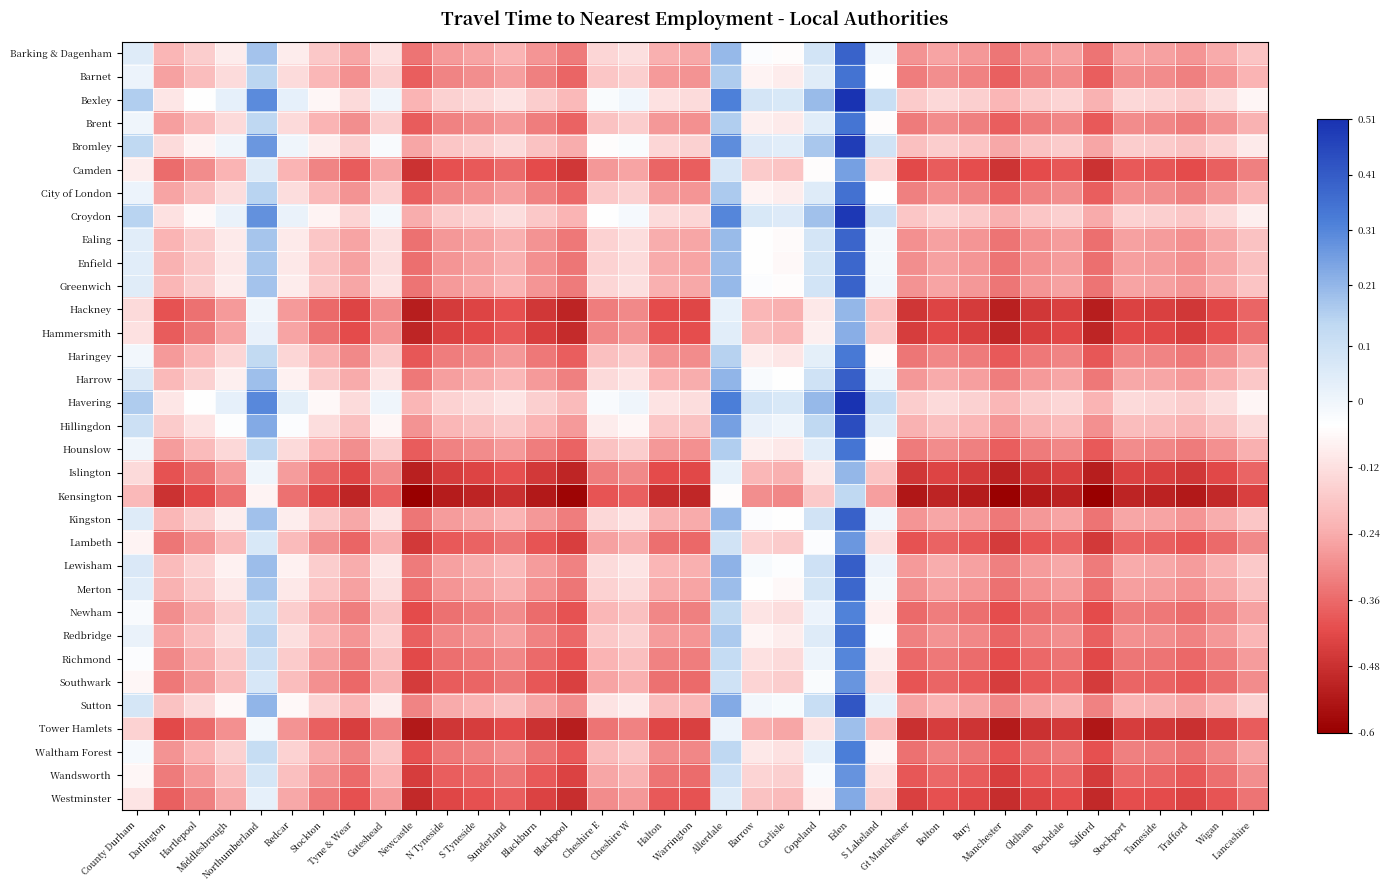

Reading left to right, transcribe all the data shown in this chart.

Barking & Dagenham: County Durham=0.0	Darlington=-0.2	Hartlepool=-0.2	Middlesbrough=-0.1	Northumberland=0.2	Redcar=-0.1	Stockton=-0.2	Tyne & Wear=-0.3	Gateshead=-0.1	Newcastle=-0.3	N Tyneside=-0.3	S Tyneside=-0.3	Sunderland=-0.2	Blackburn=-0.3	Blackpool=-0.3	Cheshire E=-0.1	Cheshire W=-0.1	Halton=-0.2	Warrington=-0.2	Allerdale=0.2	Barrow=-0.0	Carlisle=-0.1	Copeland=0.1	Eden=0.4	S Lakeland=-0.0	Gt Manchester=-0.3	Bolton=-0.3	Bury=-0.3	Manchester=-0.3	Oldham=-0.3	Rochdale=-0.3	Salford=-0.3	Stockport=-0.3	Tameside=-0.3	Trafford=-0.3	Wigan=-0.2	Lancashire=-0.2
Barnet: County Durham=0.0	Darlington=-0.3	Hartlepool=-0.2	Middlesbrough=-0.1	Northumberland=0.1	Redcar=-0.1	Stockton=-0.2	Tyne & Wear=-0.3	Gateshead=-0.2	Newcastle=-0.4	N Tyneside=-0.3	S Tyneside=-0.3	Sunderland=-0.3	Blackburn=-0.3	Blackpool=-0.4	Cheshire E=-0.2	Cheshire W=-0.2	Halton=-0.3	Warrington=-0.3	Allerdale=0.2	Barrow=-0.1	Carlisle=-0.1	Copeland=0.0	Eden=0.4	S Lakeland=-0.0	Gt Manchester=-0.3	Bolton=-0.3	Bury=-0.3	Manchester=-0.4	Oldham=-0.3	Rochdale=-0.3	Salford=-0.4	Stockport=-0.3	Tameside=-0.3	Trafford=-0.3	Wigan=-0.3	Lancashire=-0.2
Bexley: County Durham=0.2	Darlington=-0.1	Hartlepool=-0.0	Middlesbrough=0.0	Northumberland=0.3	Redcar=0.0	Stockton=-0.1	Tyne & Wear=-0.1	Gateshead=-0.0	Newcastle=-0.2	N Tyneside=-0.2	S Tyneside=-0.1	Sunderland=-0.1	Blackburn=-0.2	Blackpool=-0.2	Cheshire E=-0.0	Cheshire W=-0.0	Halton=-0.1	Warrington=-0.1	Allerdale=0.3	Barrow=0.1	Carlisle=0.1	Copeland=0.2	Eden=0.5	S Lakeland=0.1	Gt Manchester=-0.2	Bolton=-0.1	Bury=-0.2	Manchester=-0.2	Oldham=-0.2	Rochdale=-0.1	Salford=-0.2	Stockport=-0.1	Tameside=-0.1	Trafford=-0.2	Wigan=-0.1	Lancashire=-0.1
Brent: County Durham=0.0	Darlington=-0.3	Hartlepool=-0.2	Middlesbrough=-0.1	Northumberland=0.1	Redcar=-0.1	Stockton=-0.2	Tyne & Wear=-0.3	Gateshead=-0.2	Newcastle=-0.4	N Tyneside=-0.3	S Tyneside=-0.3	Sunderland=-0.3	Blackburn=-0.3	Blackpool=-0.4	Cheshire E=-0.2	Cheshire W=-0.2	Halton=-0.3	Warrington=-0.3	Allerdale=0.2	Barrow=-0.1	Carlisle=-0.1	Copeland=0.0	Eden=0.3	S Lakeland=-0.0	Gt Manchester=-0.3	Bolton=-0.3	Bury=-0.3	Manchester=-0.4	Oldham=-0.3	Rochdale=-0.3	Salford=-0.4	Stockport=-0.3	Tameside=-0.3	Trafford=-0.3	Wigan=-0.3	Lancashire=-0.2
Bromley: County Durham=0.1	Darlington=-0.1	Hartlepool=-0.1	Middlesbrough=-0.0	Northumberland=0.3	Redcar=0.0	Stockton=-0.1	Tyne & Wear=-0.2	Gateshead=-0.0	Newcastle=-0.3	N Tyneside=-0.2	S Tyneside=-0.2	Sunderland=-0.1	Blackburn=-0.2	Blackpool=-0.2	Cheshire E=-0.1	Cheshire W=-0.0	Halton=-0.1	Warrington=-0.2	Allerdale=0.3	Barrow=0.1	Carlisle=0.0	Copeland=0.2	Eden=0.5	S Lakeland=0.1	Gt Manchester=-0.2	Bolton=-0.2	Bury=-0.2	Manchester=-0.2	Oldham=-0.2	Rochdale=-0.2	Salford=-0.3	Stockport=-0.2	Tameside=-0.2	Trafford=-0.2	Wigan=-0.2	Lancashire=-0.1
Camden: County Durham=-0.1	Darlington=-0.4	Hartlepool=-0.3	Middlesbrough=-0.2	Northumberland=0.0	Redcar=-0.2	Stockton=-0.3	Tyne & Wear=-0.4	Gateshead=-0.3	Newcastle=-0.5	N Tyneside=-0.4	S Tyneside=-0.4	Sunderland=-0.4	Blackburn=-0.4	Blackpool=-0.5	Cheshire E=-0.3	Cheshire W=-0.3	Halton=-0.4	Warrington=-0.4	Allerdale=0.1	Barrow=-0.2	Carlisle=-0.2	Copeland=-0.1	Eden=0.3	S Lakeland=-0.1	Gt Manchester=-0.4	Bolton=-0.4	Bury=-0.4	Manchester=-0.5	Oldham=-0.4	Rochdale=-0.4	Salford=-0.5	Stockport=-0.4	Tameside=-0.4	Trafford=-0.4	Wigan=-0.4	Lancashire=-0.3
City of London: County Durham=0.0	Darlington=-0.3	Hartlepool=-0.2	Middlesbrough=-0.1	Northumberland=0.1	Redcar=-0.1	Stockton=-0.2	Tyne & Wear=-0.3	Gateshead=-0.2	Newcastle=-0.4	N Tyneside=-0.3	S Tyneside=-0.3	Sunderland=-0.3	Blackburn=-0.3	Blackpool=-0.4	Cheshire E=-0.2	Cheshire W=-0.2	Halton=-0.3	Warrington=-0.3	Allerdale=0.2	Barrow=-0.1	Carlisle=-0.1	Copeland=0.0	Eden=0.4	S Lakeland=-0.0	Gt Manchester=-0.3	Bolton=-0.3	Bury=-0.3	Manchester=-0.4	Oldham=-0.3	Rochdale=-0.3	Salford=-0.4	Stockport=-0.3	Tameside=-0.3	Trafford=-0.3	Wigan=-0.3	Lancashire=-0.2
Croydon: County Durham=0.1	Darlington=-0.1	Hartlepool=-0.1	Middlesbrough=0.0	Northumberland=0.3	Redcar=0.0	Stockton=-0.1	Tyne & Wear=-0.1	Gateshead=-0.0	Newcastle=-0.2	N Tyneside=-0.2	S Tyneside=-0.2	Sunderland=-0.1	Blackburn=-0.2	Blackpool=-0.2	Cheshire E=-0.0	Cheshire W=-0.0	Halton=-0.1	Warrington=-0.1	Allerdale=0.3	Barrow=0.1	Carlisle=0.1	Copeland=0.2	Eden=0.5	S Lakeland=0.1	Gt Manchester=-0.2	Bolton=-0.2	Bury=-0.2	Manchester=-0.2	Oldham=-0.2	Rochdale=-0.2	Salford=-0.2	Stockport=-0.2	Tameside=-0.2	Trafford=-0.2	Wigan=-0.1	Lancashire=-0.1
Ealing: County Durham=0.0	Darlington=-0.2	Hartlepool=-0.2	Middlesbrough=-0.1	Northumberland=0.2	Redcar=-0.1	Stockton=-0.2	Tyne & Wear=-0.3	Gateshead=-0.1	Newcastle=-0.3	N Tyneside=-0.3	S Tyneside=-0.3	Sunderland=-0.2	Blackburn=-0.3	Blackpool=-0.3	Cheshire E=-0.1	Cheshire W=-0.1	Halton=-0.2	Warrington=-0.3	Allerdale=0.2	Barrow=-0.0	Carlisle=-0.1	Copeland=0.1	Eden=0.4	S Lakeland=-0.0	Gt Manchester=-0.3	Bolton=-0.3	Bury=-0.3	Manchester=-0.3	Oldham=-0.3	Rochdale=-0.3	Salford=-0.3	Stockport=-0.3	Tameside=-0.3	Trafford=-0.3	Wigan=-0.2	Lancashire=-0.2
Enfield: County Durham=0.0	Darlington=-0.2	Hartlepool=-0.2	Middlesbrough=-0.1	Northumberland=0.2	Redcar=-0.1	Stockton=-0.2	Tyne & Wear=-0.3	Gateshead=-0.1	Newcastle=-0.3	N Tyneside=-0.3	S Tyneside=-0.3	Sunderland=-0.2	Blackburn=-0.3	Blackpool=-0.3	Cheshire E=-0.2	Cheshire W=-0.1	Halton=-0.2	Warrington=-0.3	Allerdale=0.2	Barrow=-0.0	Carlisle=-0.1	Copeland=0.1	Eden=0.4	S Lakeland=-0.0	Gt Manchester=-0.3	Bolton=-0.3	Bury=-0.3	Manchester=-0.3	Oldham=-0.3	Rochdale=-0.3	Salford=-0.4	Stockport=-0.3	Tameside=-0.3	Trafford=-0.3	Wigan=-0.3	Lancashire=-0.2
Greenwich: County Durham=0.0	Darlington=-0.2	Hartlepool=-0.2	Middlesbrough=-0.1	Northumberland=0.2	Redcar=-0.1	Stockton=-0.2	Tyne & Wear=-0.3	Gateshead=-0.1	Newcastle=-0.3	N Tyneside=-0.3	S Tyneside=-0.3	Sunderland=-0.2	Blackburn=-0.3	Blackpool=-0.3	Cheshire E=-0.1	Cheshire W=-0.1	Halton=-0.2	Warrington=-0.2	Allerdale=0.2	Barrow=-0.0	Carlisle=-0.1	Copeland=0.1	Eden=0.4	S Lakeland=-0.0	Gt Manchester=-0.3	Bolton=-0.3	Bury=-0.3	Manchester=-0.3	Oldham=-0.3	Rochdale=-0.3	Salford=-0.3	Stockport=-0.3	Tameside=-0.3	Trafford=-0.3	Wigan=-0.2	Lancashire=-0.2
Hackney: County Durham=-0.1	Darlington=-0.4	Hartlepool=-0.3	Middlesbrough=-0.3	Northumberland=0.0	Redcar=-0.3	Stockton=-0.4	Tyne & Wear=-0.4	Gateshead=-0.3	Newcastle=-0.5	N Tyneside=-0.5	S Tyneside=-0.4	Sunderland=-0.4	Blackburn=-0.5	Blackpool=-0.5	Cheshire E=-0.3	Cheshire W=-0.3	Halton=-0.4	Warrington=-0.4	Allerdale=0.0	Barrow=-0.2	Carlisle=-0.2	Copeland=-0.1	Eden=0.2	S Lakeland=-0.2	Gt Manchester=-0.5	Bolton=-0.4	Bury=-0.5	Manchester=-0.5	Oldham=-0.5	Rochdale=-0.4	Salford=-0.5	Stockport=-0.4	Tameside=-0.4	Trafford=-0.5	Wigan=-0.4	Lancashire=-0.4
Hammersmith: County Durham=-0.1	Darlington=-0.4	Hartlepool=-0.3	Middlesbrough=-0.3	Northumberland=0.0	Redcar=-0.3	Stockton=-0.3	Tyne & Wear=-0.4	Gateshead=-0.3	Newcastle=-0.5	N Tyneside=-0.4	S Tyneside=-0.4	Sunderland=-0.4	Blackburn=-0.4	Blackpool=-0.5	Cheshire E=-0.3	Cheshire W=-0.3	Halton=-0.4	Warrington=-0.4	Allerdale=0.0	Barrow=-0.2	Carlisle=-0.2	Copeland=-0.1	Eden=0.2	S Lakeland=-0.2	Gt Manchester=-0.4	Bolton=-0.4	Bury=-0.4	Manchester=-0.5	Oldham=-0.4	Rochdale=-0.4	Salford=-0.5	Stockport=-0.4	Tameside=-0.4	Trafford=-0.4	Wigan=-0.4	Lancashire=-0.4
Haringey: County Durham=-0.0	Darlington=-0.3	Hartlepool=-0.2	Middlesbrough=-0.1	Northumberland=0.1	Redcar=-0.1	Stockton=-0.2	Tyne & Wear=-0.3	Gateshead=-0.2	Newcastle=-0.4	N Tyneside=-0.3	S Tyneside=-0.3	Sunderland=-0.3	Blackburn=-0.3	Blackpool=-0.4	Cheshire E=-0.2	Cheshire W=-0.2	Halton=-0.3	Warrington=-0.3	Allerdale=0.2	Barrow=-0.1	Carlisle=-0.1	Copeland=0.0	Eden=0.3	S Lakeland=-0.1	Gt Manchester=-0.3	Bolton=-0.3	Bury=-0.3	Manchester=-0.4	Oldham=-0.3	Rochdale=-0.3	Salford=-0.4	Stockport=-0.3	Tameside=-0.3	Trafford=-0.3	Wigan=-0.3	Lancashire=-0.2
Harrow: County Durham=0.1	Darlington=-0.2	Hartlepool=-0.2	Middlesbrough=-0.1	Northumberland=0.2	Redcar=-0.1	Stockton=-0.2	Tyne & Wear=-0.2	Gateshead=-0.1	Newcastle=-0.3	N Tyneside=-0.3	S Tyneside=-0.2	Sunderland=-0.2	Blackburn=-0.3	Blackpool=-0.3	Cheshire E=-0.1	Cheshire W=-0.1	Halton=-0.2	Warrington=-0.2	Allerdale=0.2	Barrow=-0.0	Carlisle=-0.0	Copeland=0.1	Eden=0.4	S Lakeland=0.0	Gt Manchester=-0.3	Bolton=-0.2	Bury=-0.3	Manchester=-0.3	Oldham=-0.3	Rochdale=-0.3	Salford=-0.3	Stockport=-0.2	Tameside=-0.3	Trafford=-0.3	Wigan=-0.2	Lancashire=-0.2
Havering: County Durham=0.2	Darlington=-0.1	Hartlepool=-0.0	Middlesbrough=0.0	Northumberland=0.3	Redcar=0.0	Stockton=-0.1	Tyne & Wear=-0.1	Gateshead=0.0	Newcastle=-0.2	N Tyneside=-0.2	S Tyneside=-0.1	Sunderland=-0.1	Blackburn=-0.2	Blackpool=-0.2	Cheshire E=-0.0	Cheshire W=-0.0	Halton=-0.1	Warrington=-0.1	Allerdale=0.3	Barrow=0.1	Carlisle=0.1	Copeland=0.2	Eden=0.5	S Lakeland=0.1	Gt Manchester=-0.2	Bolton=-0.1	Bury=-0.2	Manchester=-0.2	Oldham=-0.2	Rochdale=-0.1	Salford=-0.2	Stockport=-0.1	Tameside=-0.1	Trafford=-0.2	Wigan=-0.1	Lancashire=-0.1
Hillingdon: County Durham=0.1	Darlington=-0.2	Hartlepool=-0.1	Middlesbrough=-0.0	Northumberland=0.2	Redcar=-0.0	Stockton=-0.1	Tyne & Wear=-0.2	Gateshead=-0.1	Newcastle=-0.3	N Tyneside=-0.2	S Tyneside=-0.2	Sunderland=-0.2	Blackburn=-0.2	Blackpool=-0.3	Cheshire E=-0.1	Cheshire W=-0.1	Halton=-0.2	Warrington=-0.2	Allerdale=0.3	Barrow=0.0	Carlisle=0.0	Copeland=0.1	Eden=0.4	S Lakeland=0.0	Gt Manchester=-0.2	Bolton=-0.2	Bury=-0.2	Manchester=-0.3	Oldham=-0.2	Rochdale=-0.2	Salford=-0.3	Stockport=-0.2	Tameside=-0.2	Trafford=-0.2	Wigan=-0.2	Lancashire=-0.1
Hounslow: County Durham=0.0	Darlington=-0.3	Hartlepool=-0.2	Middlesbrough=-0.1	Northumberland=0.1	Redcar=-0.1	Stockton=-0.2	Tyne & Wear=-0.3	Gateshead=-0.2	Newcastle=-0.4	N Tyneside=-0.3	S Tyneside=-0.3	Sunderland=-0.3	Blackburn=-0.3	Blackpool=-0.4	Cheshire E=-0.2	Cheshire W=-0.2	Halton=-0.3	Warrington=-0.3	Allerdale=0.2	Barrow=-0.1	Carlisle=-0.1	Copeland=0.0	Eden=0.3	S Lakeland=-0.1	Gt Manchester=-0.3	Bolton=-0.3	Bury=-0.3	Manchester=-0.4	Oldham=-0.3	Rochdale=-0.3	Salford=-0.4	Stockport=-0.3	Tameside=-0.3	Trafford=-0.3	Wigan=-0.3	Lancashire=-0.2
Islington: County Durham=-0.1	Darlington=-0.4	Hartlepool=-0.3	Middlesbrough=-0.3	Northumberland=0.0	Redcar=-0.3	Stockton=-0.4	Tyne & Wear=-0.4	Gateshead=-0.3	Newcastle=-0.5	N Tyneside=-0.5	S Tyneside=-0.4	Sunderland=-0.4	Blackburn=-0.5	Blackpool=-0.5	Cheshire E=-0.3	Cheshire W=-0.3	Halton=-0.4	Warrington=-0.4	Allerdale=0.0	Barrow=-0.2	Carlisle=-0.2	Copeland=-0.1	Eden=0.2	S Lakeland=-0.2	Gt Manchester=-0.5	Bolton=-0.4	Bury=-0.5	Manchester=-0.5	Oldham=-0.5	Rochdale=-0.4	Salford=-0.5	Stockport=-0.4	Tameside=-0.4	Trafford=-0.5	Wigan=-0.4	Lancashire=-0.4
Kensington: County Durham=-0.2	Darlington=-0.5	Hartlepool=-0.4	Middlesbrough=-0.3	Northumberland=-0.1	Redcar=-0.3	Stockton=-0.4	Tyne & Wear=-0.5	Gateshead=-0.4	Newcastle=-0.6	N Tyneside=-0.5	S Tyneside=-0.5	Sunderland=-0.5	Blackburn=-0.5	Blackpool=-0.6	Cheshire E=-0.4	Cheshire W=-0.4	Halton=-0.5	Warrington=-0.5	Allerdale=-0.1	Barrow=-0.3	Carlisle=-0.3	Copeland=-0.2	Eden=0.1	S Lakeland=-0.3	Gt Manchester=-0.5	Bolton=-0.5	Bury=-0.5	Manchester=-0.6	Oldham=-0.5	Rochdale=-0.5	Salford=-0.6	Stockport=-0.5	Tameside=-0.5	Trafford=-0.5	Wigan=-0.5	Lancashire=-0.4
Kingston: County Durham=0.0	Darlington=-0.2	Hartlepool=-0.2	Middlesbrough=-0.1	Northumberland=0.2	Redcar=-0.1	Stockton=-0.2	Tyne & Wear=-0.2	Gateshead=-0.1	Newcastle=-0.3	N Tyneside=-0.3	S Tyneside=-0.3	Sunderland=-0.2	Blackburn=-0.3	Blackpool=-0.3	Cheshire E=-0.1	Cheshire W=-0.1	Halton=-0.2	Warrington=-0.2	Allerdale=0.2	Barrow=-0.0	Carlisle=-0.0	Copeland=0.1	Eden=0.4	S Lakeland=-0.0	Gt Manchester=-0.3	Bolton=-0.2	Bury=-0.3	Manchester=-0.3	Oldham=-0.3	Rochdale=-0.3	Salford=-0.3	Stockport=-0.3	Tameside=-0.3	Trafford=-0.3	Wigan=-0.2	Lancashire=-0.2
Lambeth: County Durham=-0.1	Darlington=-0.3	Hartlepool=-0.3	Middlesbrough=-0.2	Northumberland=0.1	Redcar=-0.2	Stockton=-0.3	Tyne & Wear=-0.4	Gateshead=-0.2	Newcastle=-0.5	N Tyneside=-0.4	S Tyneside=-0.4	Sunderland=-0.3	Blackburn=-0.4	Blackpool=-0.4	Cheshire E=-0.3	Cheshire W=-0.2	Halton=-0.4	Warrington=-0.4	Allerdale=0.1	Barrow=-0.2	Carlisle=-0.2	Copeland=-0.0	Eden=0.3	S Lakeland=-0.1	Gt Manchester=-0.4	Bolton=-0.4	Bury=-0.4	Manchester=-0.5	Oldham=-0.4	Rochdale=-0.4	Salford=-0.5	Stockport=-0.4	Tameside=-0.4	Trafford=-0.4	Wigan=-0.4	Lancashire=-0.3
Lewisham: County Durham=0.1	Darlington=-0.2	Hartlepool=-0.2	Middlesbrough=-0.1	Northumberland=0.2	Redcar=-0.1	Stockton=-0.2	Tyne & Wear=-0.2	Gateshead=-0.1	Newcastle=-0.3	N Tyneside=-0.3	S Tyneside=-0.2	Sunderland=-0.2	Blackburn=-0.3	Blackpool=-0.3	Cheshire E=-0.1	Cheshire W=-0.1	Halton=-0.2	Warrington=-0.2	Allerdale=0.2	Barrow=-0.0	Carlisle=-0.0	Copeland=0.1	Eden=0.4	S Lakeland=0.0	Gt Manchester=-0.3	Bolton=-0.2	Bury=-0.3	Manchester=-0.3	Oldham=-0.3	Rochdale=-0.2	Salford=-0.3	Stockport=-0.2	Tameside=-0.2	Trafford=-0.3	Wigan=-0.2	Lancashire=-0.2
Merton: County Durham=0.0	Darlington=-0.2	Hartlepool=-0.2	Middlesbrough=-0.1	Northumberland=0.2	Redcar=-0.1	Stockton=-0.2	Tyne & Wear=-0.3	Gateshead=-0.1	Newcastle=-0.3	N Tyneside=-0.3	S Tyneside=-0.3	Sunderland=-0.2	Blackburn=-0.3	Blackpool=-0.3	Cheshire E=-0.2	Cheshire W=-0.1	Halton=-0.2	Warrington=-0.3	Allerdale=0.2	Barrow=-0.0	Carlisle=-0.1	Copeland=0.1	Eden=0.4	S Lakeland=-0.0	Gt Manchester=-0.3	Bolton=-0.3	Bury=-0.3	Manchester=-0.3	Oldham=-0.3	Rochdale=-0.3	Salford=-0.4	Stockport=-0.3	Tameside=-0.3	Trafford=-0.3	Wigan=-0.3	Lancashire=-0.2
Newham: County Durham=-0.0	Darlington=-0.3	Hartlepool=-0.2	Middlesbrough=-0.2	Northumberland=0.1	Redcar=-0.2	Stockton=-0.3	Tyne & Wear=-0.3	Gateshead=-0.2	Newcastle=-0.4	N Tyneside=-0.3	S Tyneside=-0.3	Sunderland=-0.3	Blackburn=-0.4	Blackpool=-0.4	Cheshire E=-0.2	Cheshire W=-0.2	Halton=-0.3	Warrington=-0.3	Allerdale=0.1	Barrow=-0.1	Carlisle=-0.1	Copeland=0.0	Eden=0.3	S Lakeland=-0.1	Gt Manchester=-0.4	Bolton=-0.3	Bury=-0.3	Manchester=-0.4	Oldham=-0.4	Rochdale=-0.3	Salford=-0.4	Stockport=-0.3	Tameside=-0.3	Trafford=-0.4	Wigan=-0.3	Lancashire=-0.3
Redbridge: County Durham=0.0	Darlington=-0.3	Hartlepool=-0.2	Middlesbrough=-0.1	Northumberland=0.1	Redcar=-0.1	Stockton=-0.2	Tyne & Wear=-0.3	Gateshead=-0.2	Newcastle=-0.4	N Tyneside=-0.3	S Tyneside=-0.3	Sunderland=-0.3	Blackburn=-0.3	Blackpool=-0.4	Cheshire E=-0.2	Cheshire W=-0.2	Halton=-0.3	Warrington=-0.3	Allerdale=0.2	Barrow=-0.1	Carlisle=-0.1	Copeland=0.0	Eden=0.4	S Lakeland=-0.0	Gt Manchester=-0.3	Bolton=-0.3	Bury=-0.3	Manchester=-0.4	Oldham=-0.3	Rochdale=-0.3	Salford=-0.4	Stockport=-0.3	Tameside=-0.3	Trafford=-0.3	Wigan=-0.3	Lancashire=-0.2
Richmond: County Durham=-0.0	Darlington=-0.3	Hartlepool=-0.2	Middlesbrough=-0.2	Northumberland=0.1	Redcar=-0.2	Stockton=-0.3	Tyne & Wear=-0.3	Gateshead=-0.2	Newcastle=-0.4	N Tyneside=-0.4	S Tyneside=-0.3	Sunderland=-0.3	Blackburn=-0.4	Blackpool=-0.4	Cheshire E=-0.2	Cheshire W=-0.2	Halton=-0.3	Warrington=-0.3	Allerdale=0.1	Barrow=-0.1	Carlisle=-0.1	Copeland=0.0	Eden=0.3	S Lakeland=-0.1	Gt Manchester=-0.4	Bolton=-0.3	Bury=-0.4	Manchester=-0.4	Oldham=-0.4	Rochdale=-0.3	Salford=-0.4	Stockport=-0.3	Tameside=-0.3	Trafford=-0.4	Wigan=-0.3	Lancashire=-0.3
Southwark: County Durham=-0.1	Darlington=-0.3	Hartlepool=-0.3	Middlesbrough=-0.2	Northumberland=0.1	Redcar=-0.2	Stockton=-0.3	Tyne & Wear=-0.4	Gateshead=-0.2	Newcastle=-0.5	N Tyneside=-0.4	S Tyneside=-0.4	Sunderland=-0.3	Blackburn=-0.4	Blackpool=-0.4	Cheshire E=-0.3	Cheshire W=-0.2	Halton=-0.3	Warrington=-0.4	Allerdale=0.1	Barrow=-0.1	Carlisle=-0.2	Copeland=-0.0	Eden=0.3	S Lakeland=-0.1	Gt Manchester=-0.4	Bolton=-0.4	Bury=-0.4	Manchester=-0.4	Oldham=-0.4	Rochdale=-0.4	Salford=-0.5	Stockport=-0.4	Tameside=-0.4	Trafford=-0.4	Wigan=-0.4	Lancashire=-0.3
Sutton: County Durham=0.1	Darlington=-0.2	Hartlepool=-0.1	Middlesbrough=-0.1	Northumberland=0.2	Redcar=-0.1	Stockton=-0.1	Tyne & Wear=-0.2	Gateshead=-0.1	Newcastle=-0.3	N Tyneside=-0.2	S Tyneside=-0.2	Sunderland=-0.2	Blackburn=-0.3	Blackpool=-0.3	Cheshire E=-0.1	Cheshire W=-0.1	Halton=-0.2	Warrington=-0.2	Allerdale=0.2	Barrow=-0.0	Carlisle=-0.0	Copeland=0.1	Eden=0.4	S Lakeland=0.0	Gt Manchester=-0.3	Bolton=-0.2	Bury=-0.2	Manchester=-0.3	Oldham=-0.3	Rochdale=-0.2	Salford=-0.3	Stockport=-0.2	Tameside=-0.2	Trafford=-0.3	Wigan=-0.2	Lancashire=-0.2
Tower Hamlets: County Durham=-0.2	Darlington=-0.4	Hartlepool=-0.4	Middlesbrough=-0.3	Northumberland=-0.0	Redcar=-0.3	Stockton=-0.4	Tyne & Wear=-0.4	Gateshead=-0.3	Newcastle=-0.5	N Tyneside=-0.5	S Tyneside=-0.5	Sunderland=-0.4	Blackburn=-0.5	Blackpool=-0.5	Cheshire E=-0.3	Cheshire W=-0.3	Halton=-0.4	Warrington=-0.4	Allerdale=0.0	Barrow=-0.2	Carlisle=-0.2	Copeland=-0.1	Eden=0.2	S Lakeland=-0.2	Gt Manchester=-0.5	Bolton=-0.5	Bury=-0.5	Manchester=-0.5	Oldham=-0.5	Rochdale=-0.5	Salford=-0.5	Stockport=-0.5	Tameside=-0.5	Trafford=-0.5	Wigan=-0.4	Lancashire=-0.4
Waltham Forest: County Durham=-0.0	Darlington=-0.3	Hartlepool=-0.2	Middlesbrough=-0.2	Northumberland=0.1	Redcar=-0.2	Stockton=-0.2	Tyne & Wear=-0.3	Gateshead=-0.2	Newcastle=-0.4	N Tyneside=-0.3	S Tyneside=-0.3	Sunderland=-0.3	Blackburn=-0.3	Blackpool=-0.4	Cheshire E=-0.2	Cheshire W=-0.2	Halton=-0.3	Warrington=-0.3	Allerdale=0.1	Barrow=-0.1	Carlisle=-0.1	Copeland=0.0	Eden=0.3	S Lakeland=-0.1	Gt Manchester=-0.3	Bolton=-0.3	Bury=-0.3	Manchester=-0.4	Oldham=-0.3	Rochdale=-0.3	Salford=-0.4	Stockport=-0.3	Tameside=-0.3	Trafford=-0.3	Wigan=-0.3	Lancashire=-0.2
Wandsworth: County Durham=-0.1	Darlington=-0.3	Hartlepool=-0.3	Middlesbrough=-0.2	Northumberland=0.1	Redcar=-0.2	Stockton=-0.3	Tyne & Wear=-0.4	Gateshead=-0.2	Newcastle=-0.5	N Tyneside=-0.4	S Tyneside=-0.4	Sunderland=-0.3	Blackburn=-0.4	Blackpool=-0.4	Cheshire E=-0.3	Cheshire W=-0.2	Halton=-0.3	Warrington=-0.4	Allerdale=0.1	Barrow=-0.1	Carlisle=-0.2	Copeland=-0.0	Eden=0.3	S Lakeland=-0.1	Gt Manchester=-0.4	Bolton=-0.4	Bury=-0.4	Manchester=-0.4	Oldham=-0.4	Rochdale=-0.4	Salford=-0.5	Stockport=-0.4	Tameside=-0.4	Trafford=-0.4	Wigan=-0.4	Lancashire=-0.3
Westminster: County Durham=-0.1	Darlington=-0.4	Hartlepool=-0.3	Middlesbrough=-0.2	Northumberland=0.0	Redcar=-0.2	Stockton=-0.3	Tyne & Wear=-0.4	Gateshead=-0.3	Newcastle=-0.5	N Tyneside=-0.4	S Tyneside=-0.4	Sunderland=-0.4	Blackburn=-0.4	Blackpool=-0.5	Cheshire E=-0.3	Cheshire W=-0.3	Halton=-0.4	Warrington=-0.4	Allerdale=0.0	Barrow=-0.2	Carlisle=-0.2	Copeland=-0.1	Eden=0.2	S Lakeland=-0.2	Gt Manchester=-0.4	Bolton=-0.4	Bury=-0.4	Manchester=-0.5	Oldham=-0.4	Rochdale=-0.4	Salford=-0.5	Stockport=-0.4	Tameside=-0.4	Trafford=-0.4	Wigan=-0.4	Lancashire=-0.3